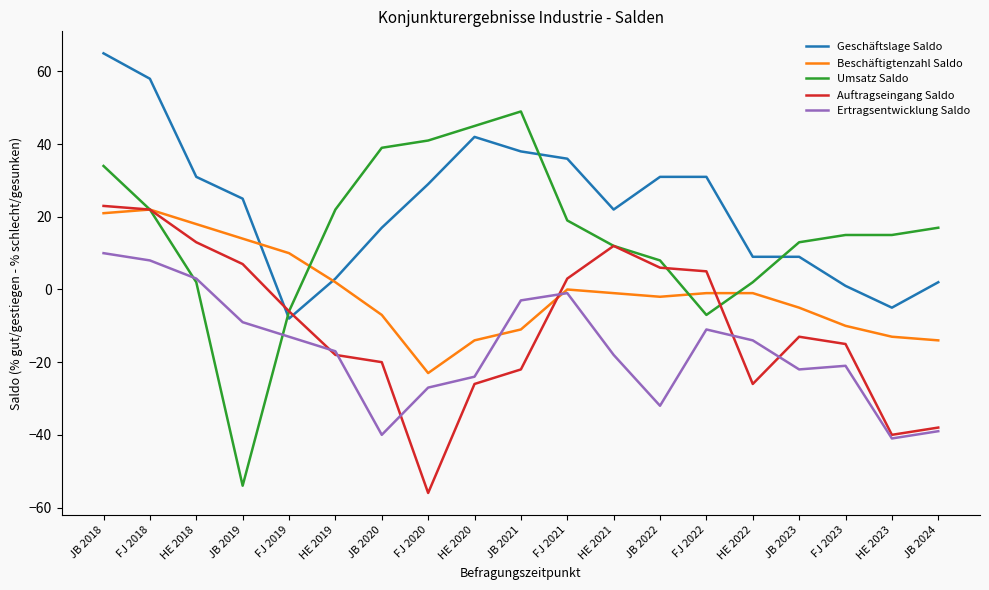

True or false: Ertragsentwicklung Saldo has more than 1 interior local peaks.

True